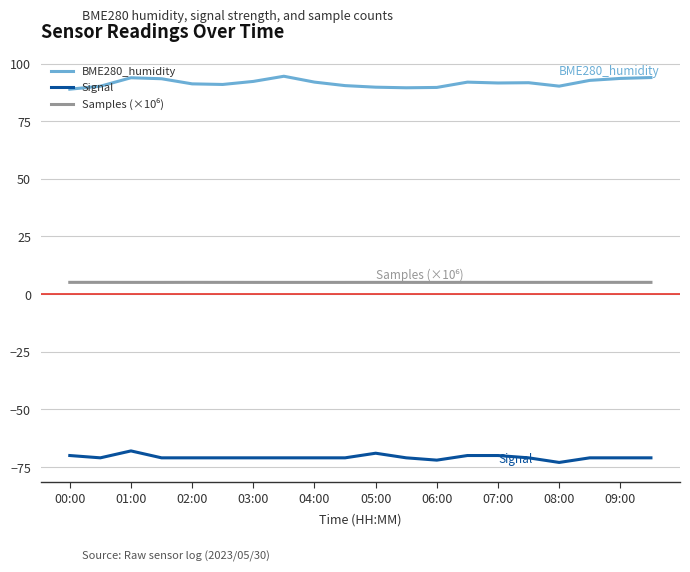

Which series has the largest total across all categories?

BME280_humidity